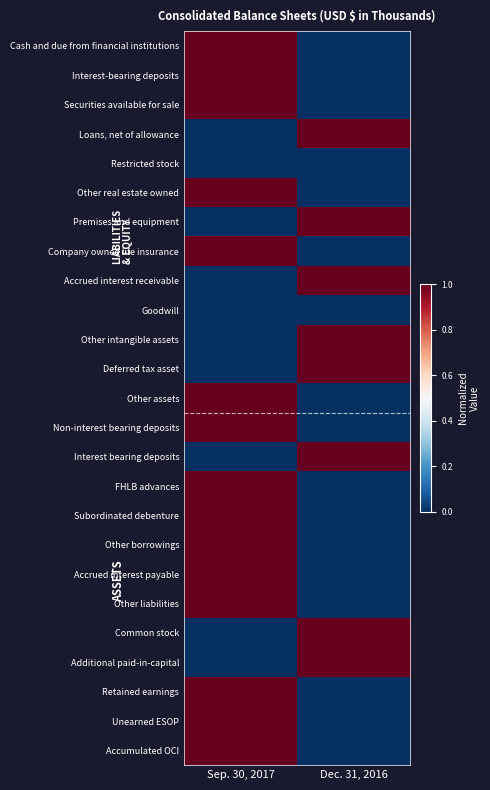

Which series changed the most between Sep. 30, 2017 and Dec. 31, 2016?

Cash and due from financial institutions